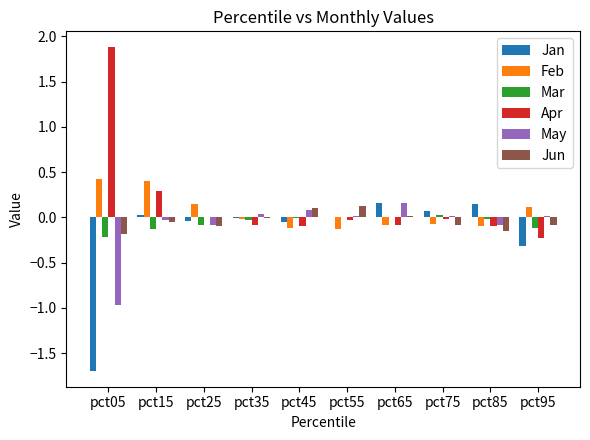

Between pct05 and pct95, which series saw the biggest shift?

Apr